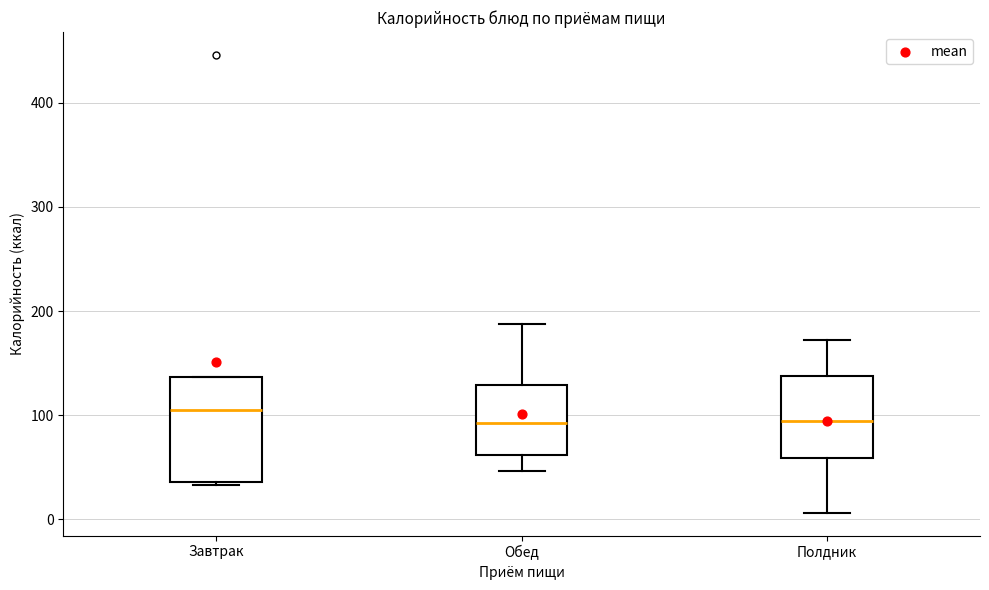

Where does the median line of the box for Завтрак sit on the y-axis? The values are not printed on the chart, so give them approximately, as read against the axis.

100